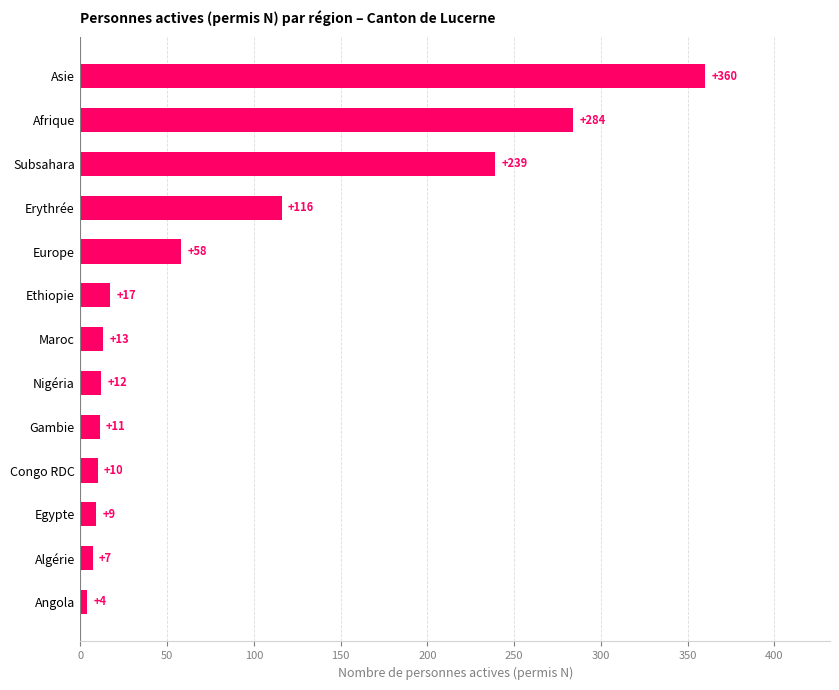

How many bars are there in total?

13